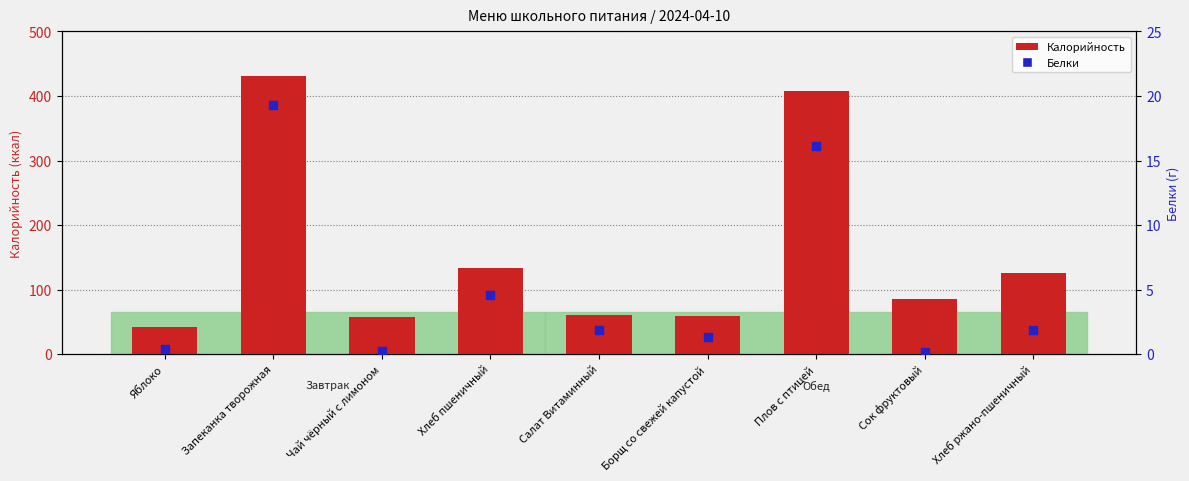

Which series has the largest Y range (max minus min)?

Калорийность